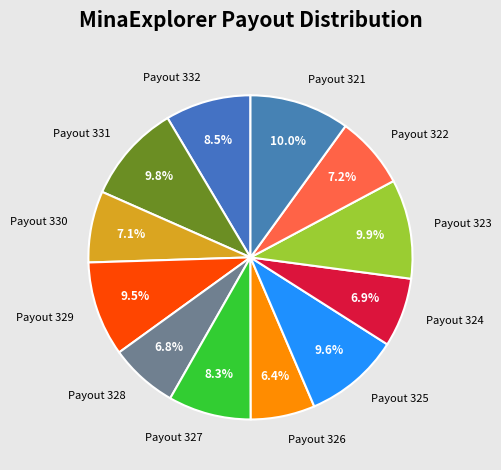

Is there any slice that represents more than half of the pie?

No